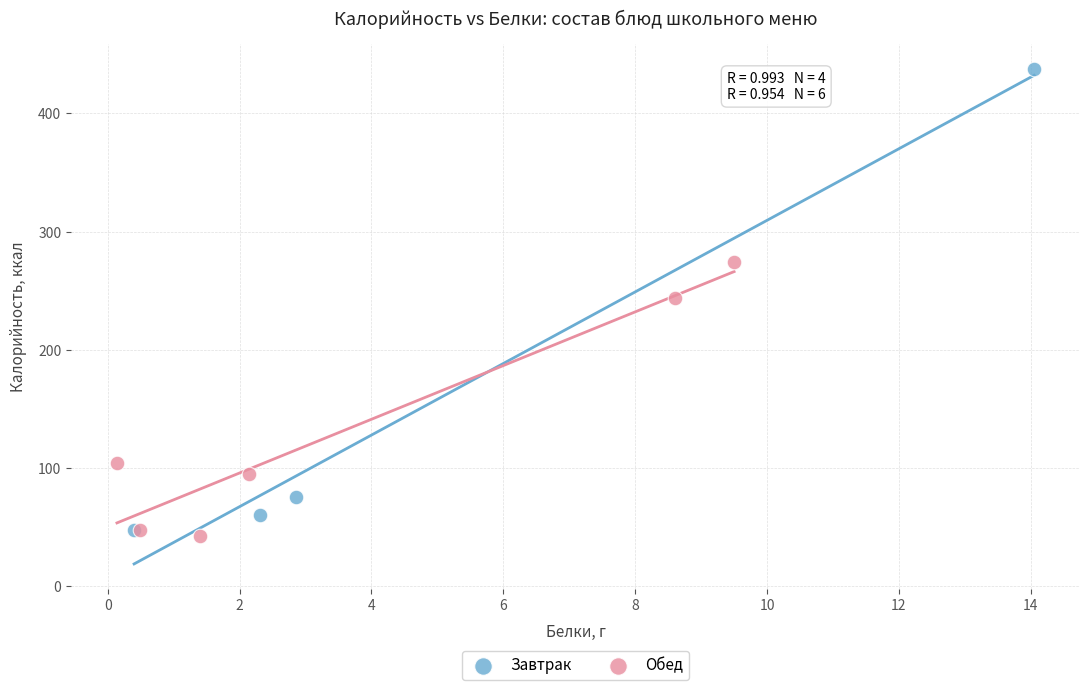

Which series reaches the minimum Y coordinate?

Обед